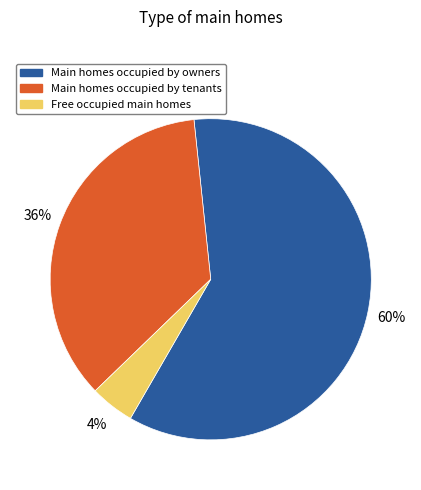

Is there a majority slice in this chart?

Yes